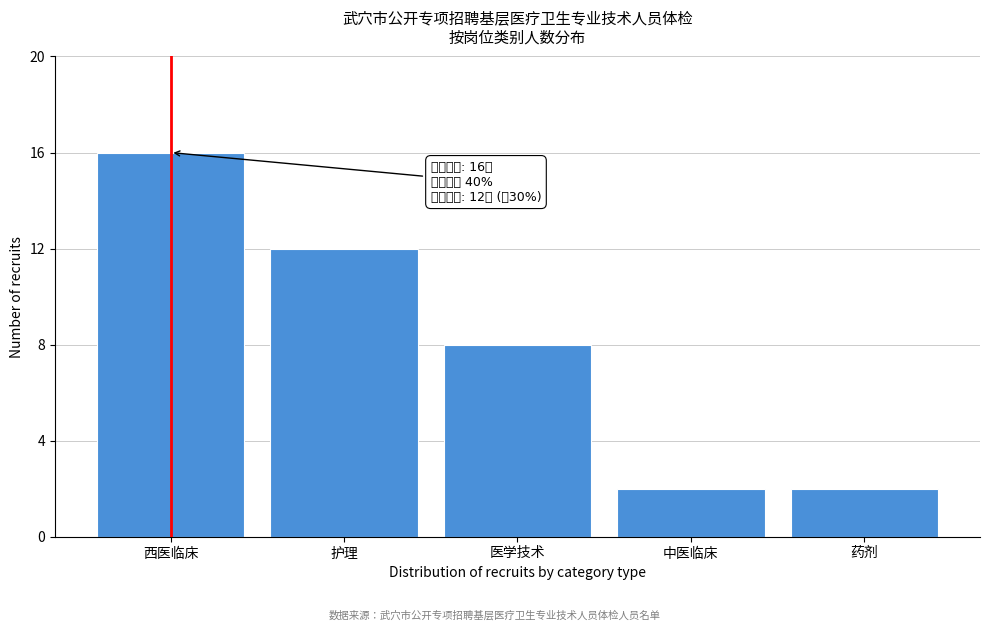

Reading left to right, transcribe all the data shown in this chart.

16	12	8	2	2